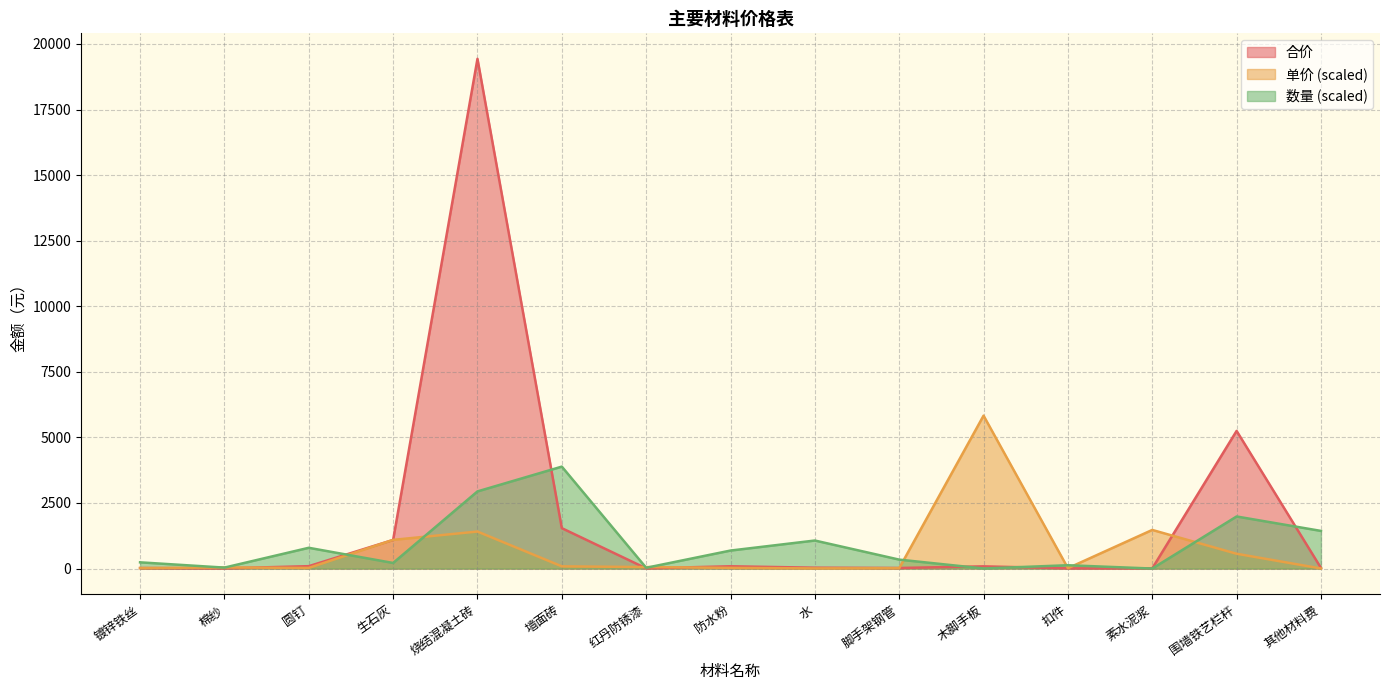

At which category is the sum across all series the highest?

烧结混凝土砖